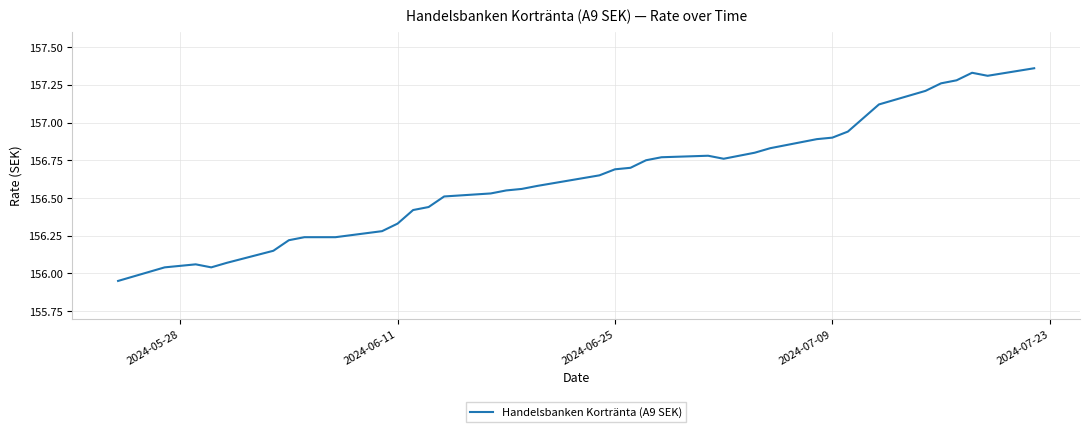

What is the difference between the maximum and minimum values?

1.4